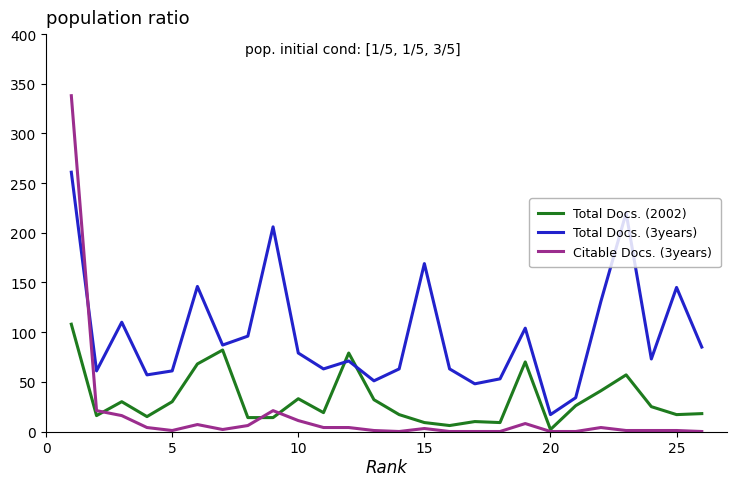

What is the greatest value displayed?

338